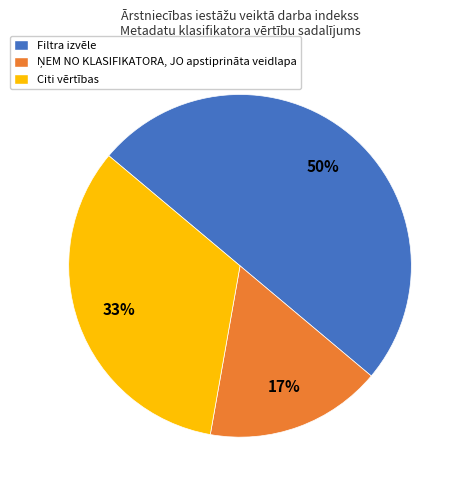

True or false: Filtra izvēle accounts for 45% of the total.

False